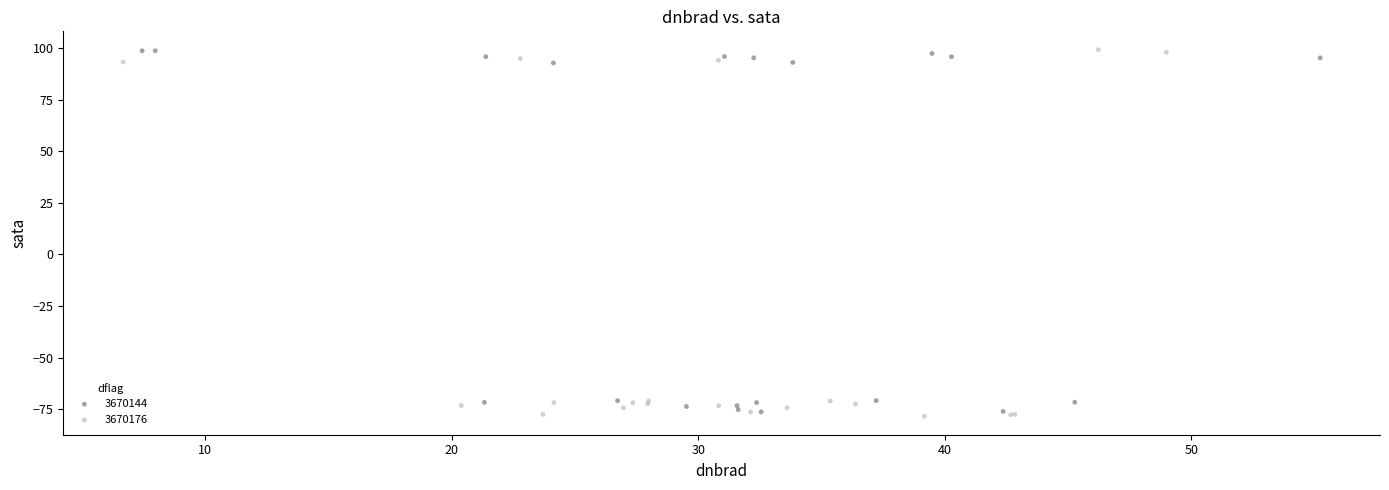

Which series has the largest Y range (max minus min)?

3670176